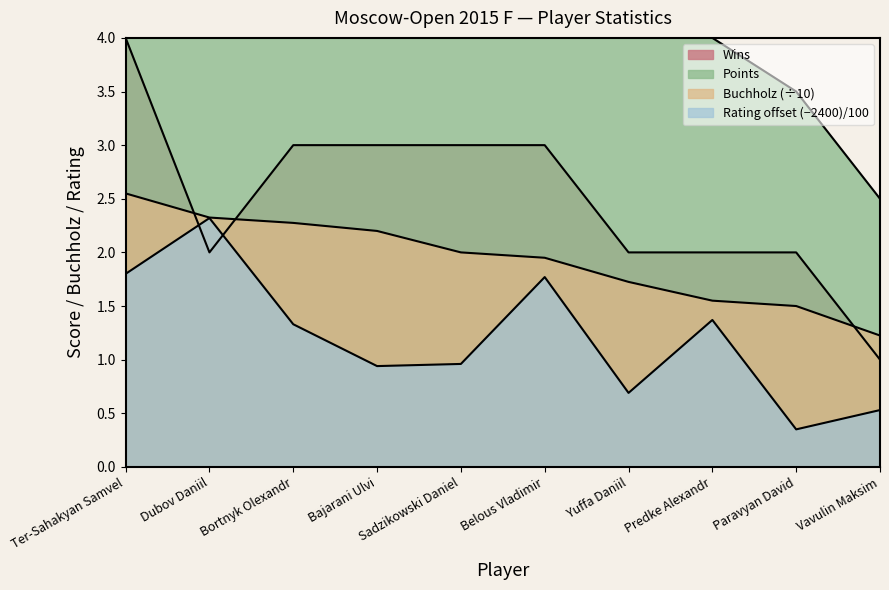

What is the label of the 4th point from the right?

Yuffa Daniil